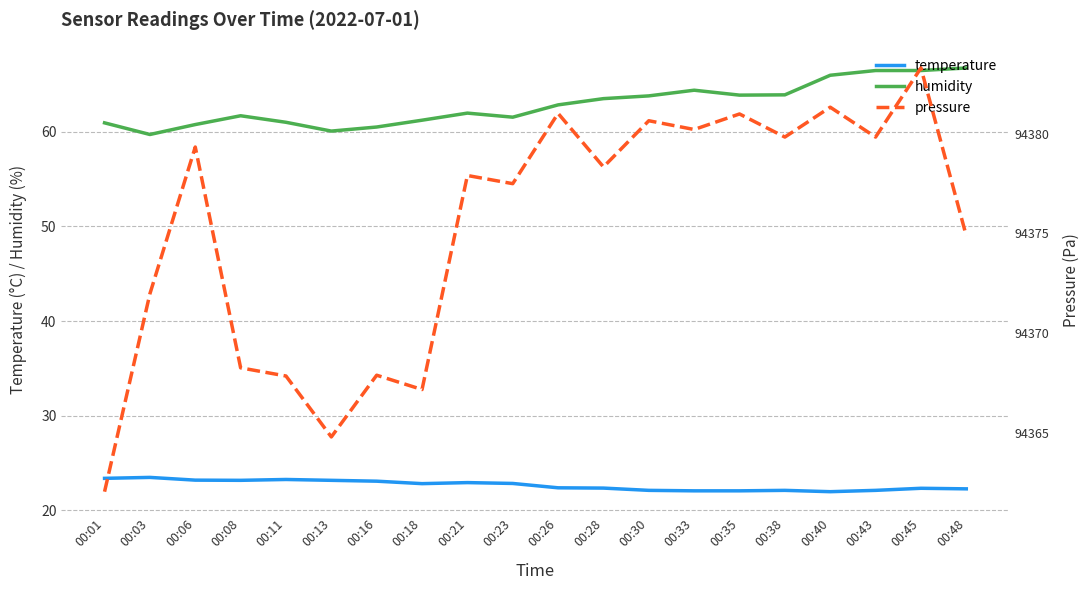

List the series in order of their peak value, lowest first.

temperature, humidity, pressure